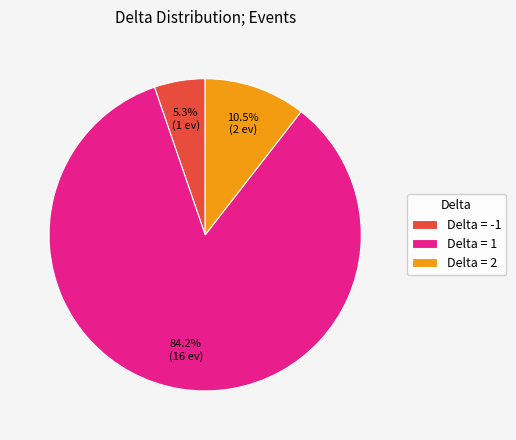

Does Delta = 1 account for over 50% of the chart?

Yes